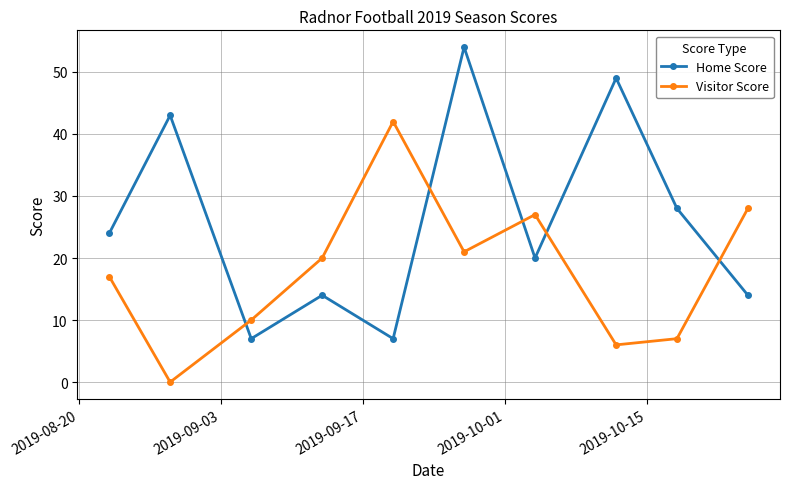

What is the highest value of the Visitor Score series?

42